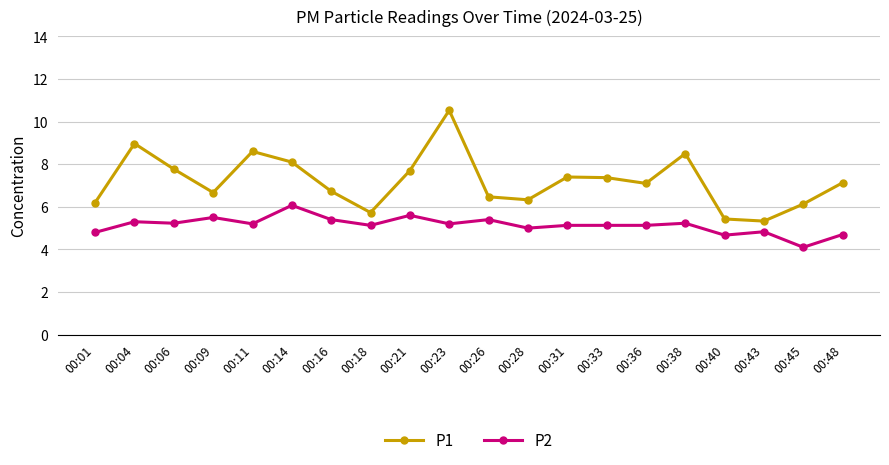

True or false: P1 and P2 cross at least once.

False